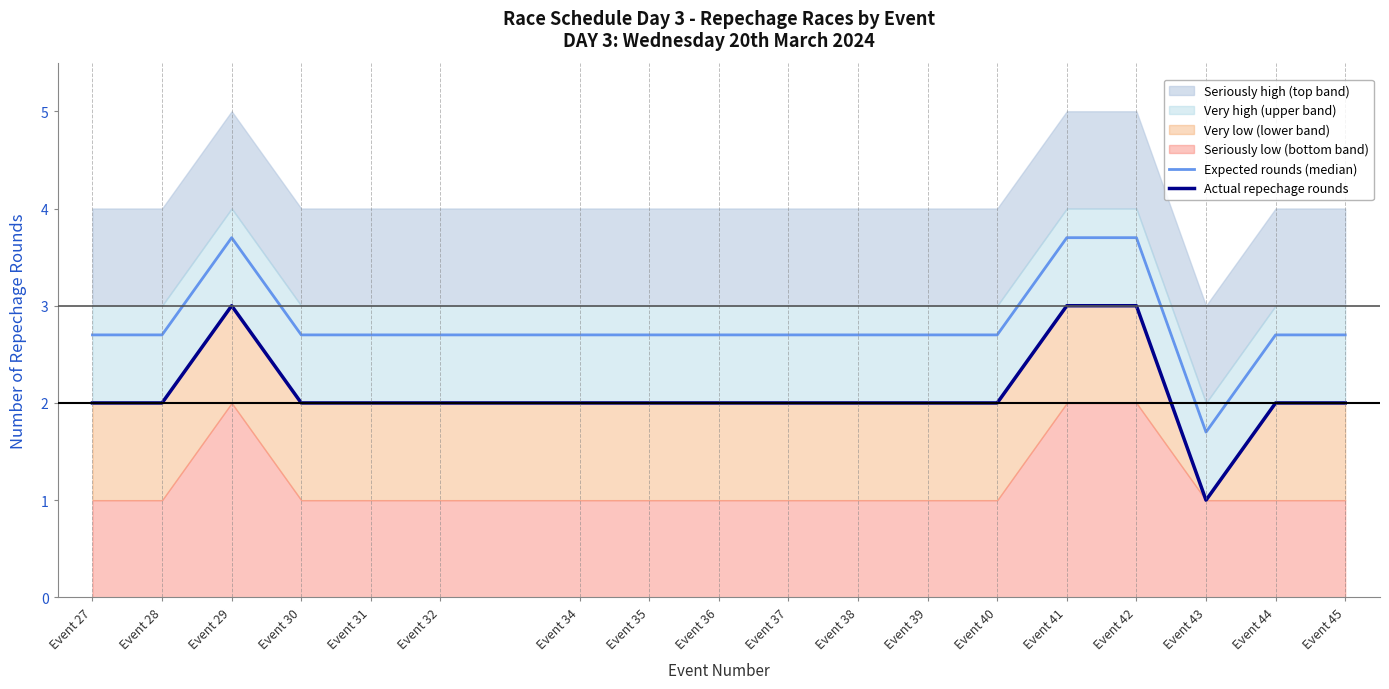

The value of Actual repechage rounds at Event 27 is 2.0. True or false?

True